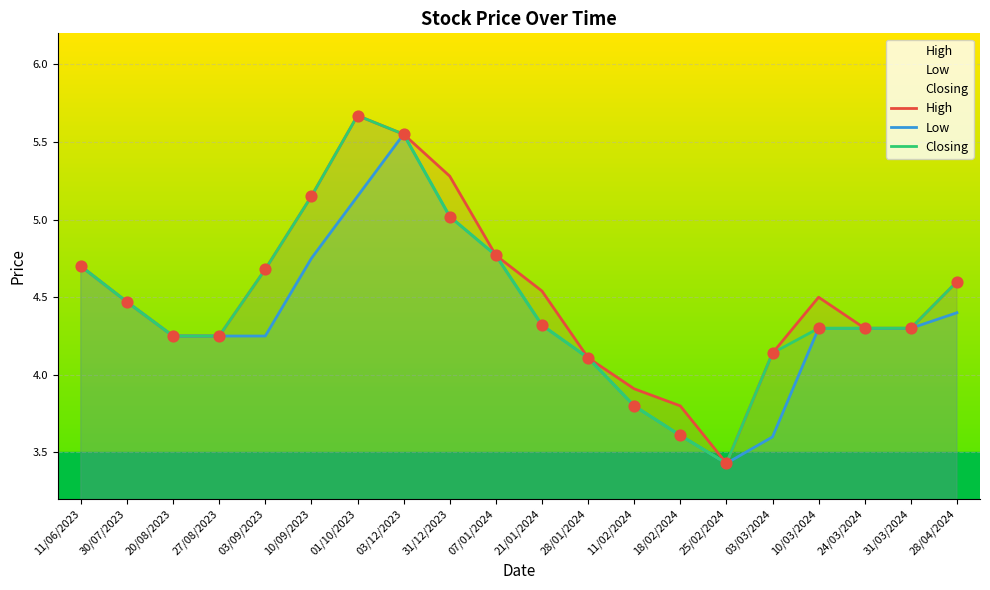

Which series contains the lowest Y value?

High